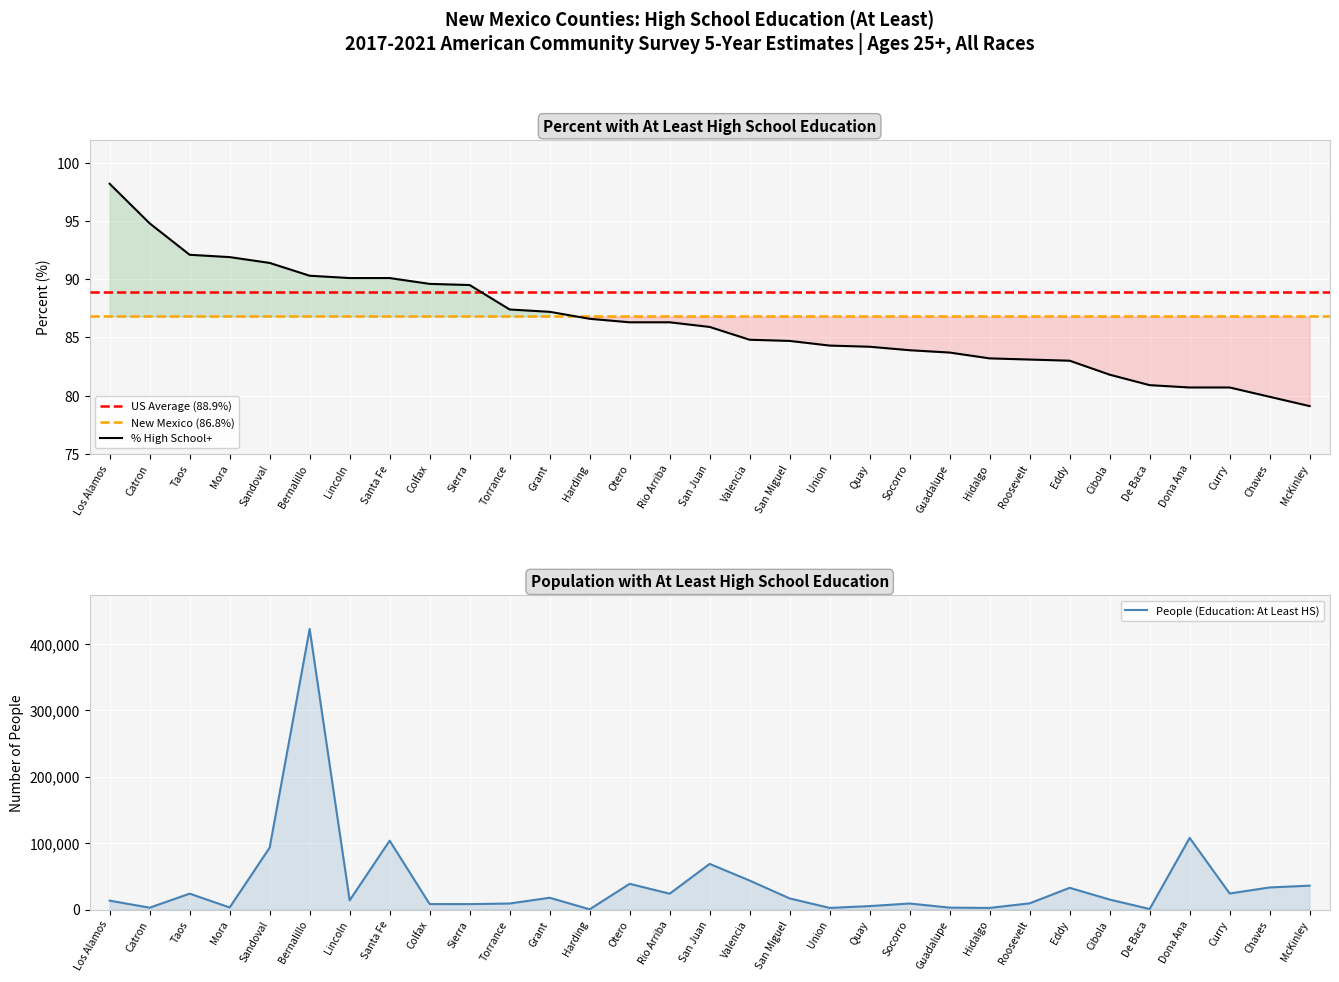

How many values in the people series exceed 15041?

15